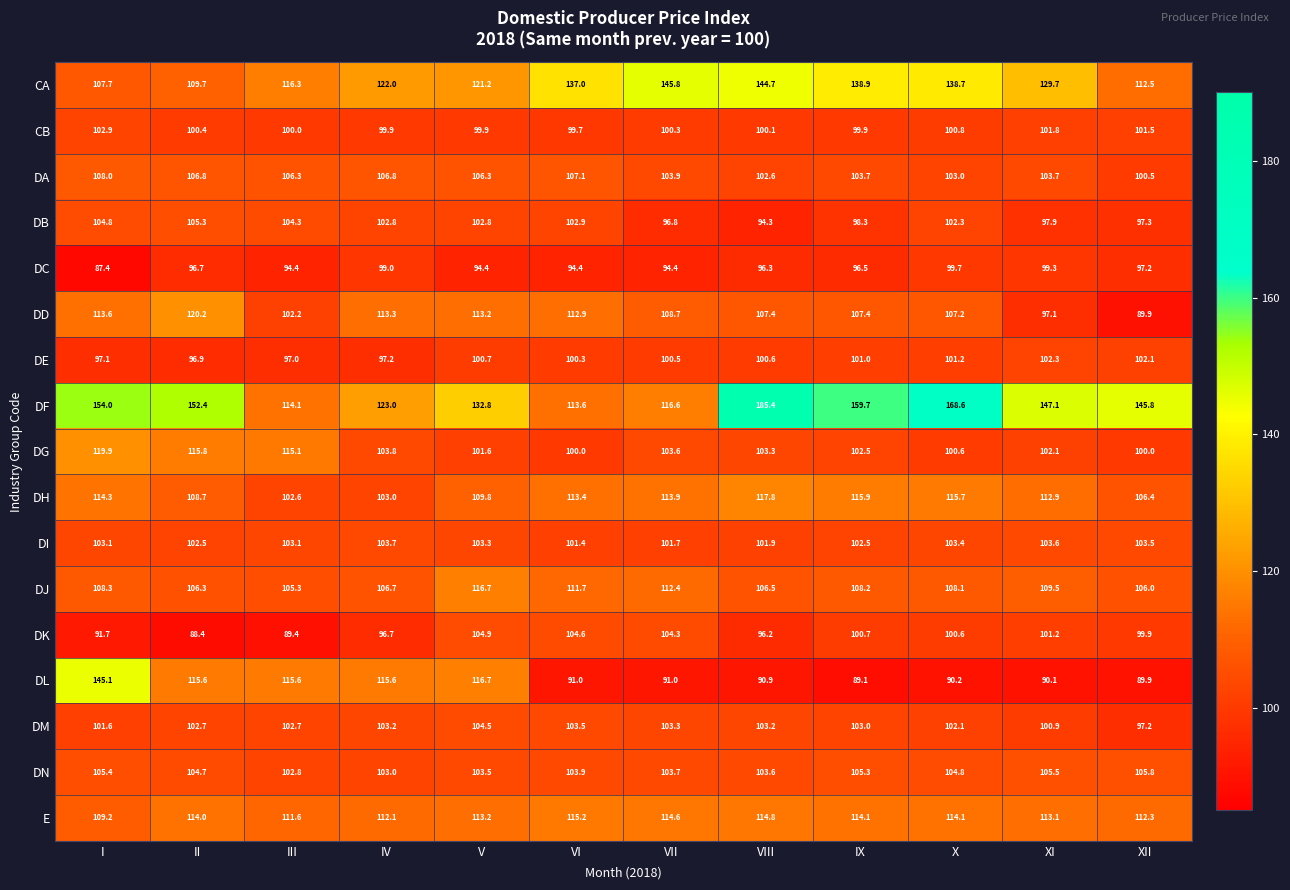

Which category has the lowest value across all series?

I